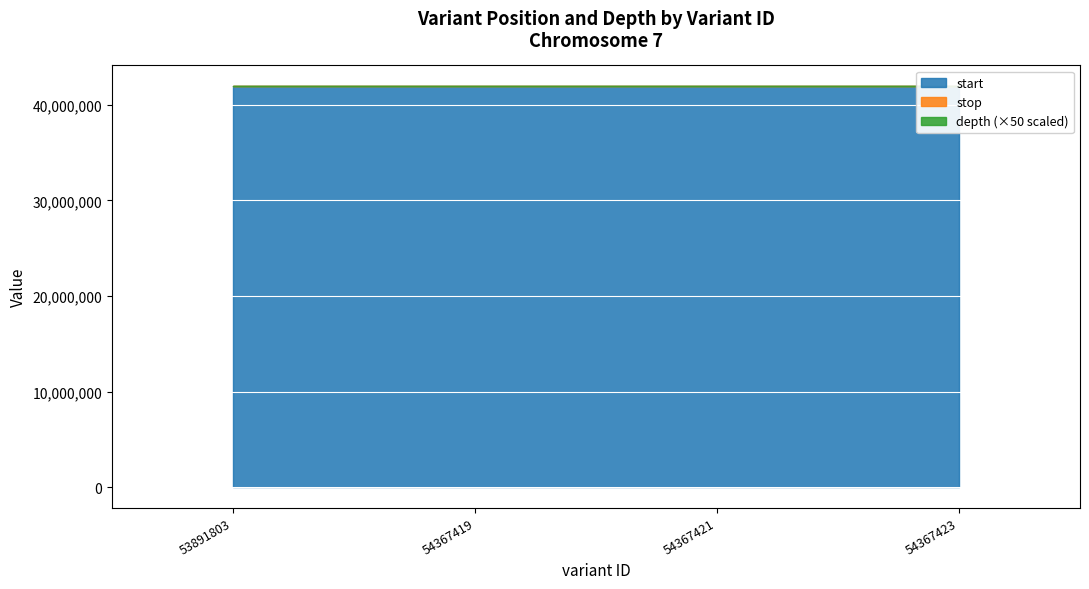

Which series has the widest spread of values?

start